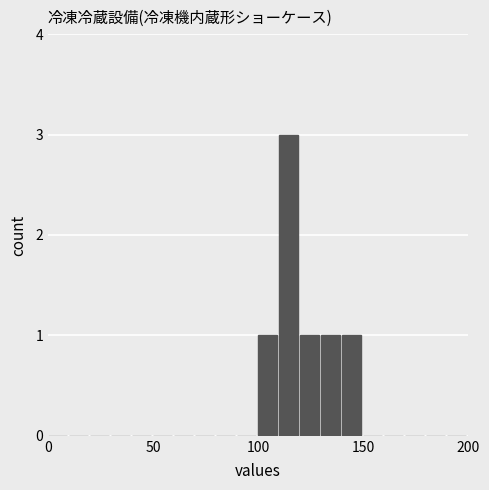

Read against the x-axis, roughly where is the centre of the tallest bar?

115